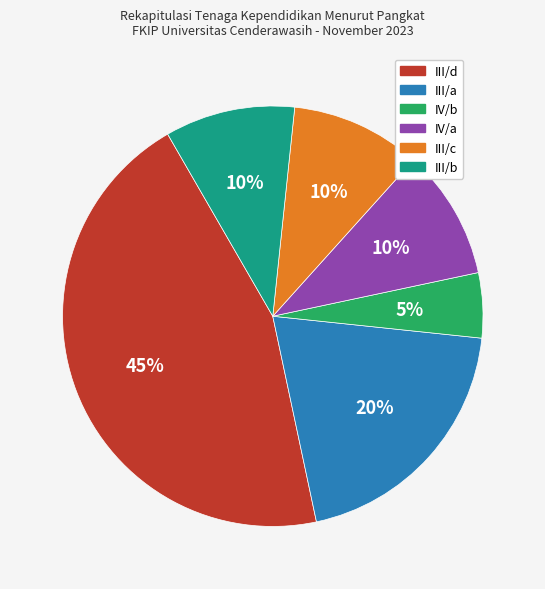

Is III/c the majority of the pie?

No